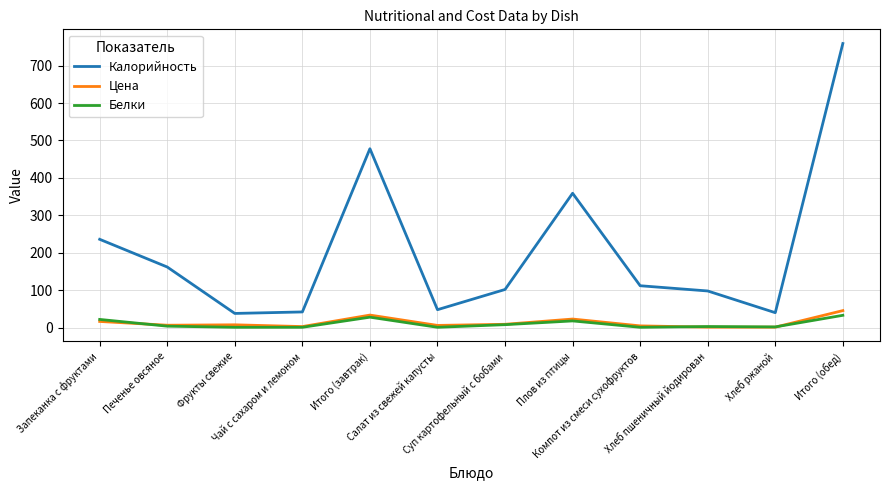

True or false: Цена and Калорийность cross at least once.

False